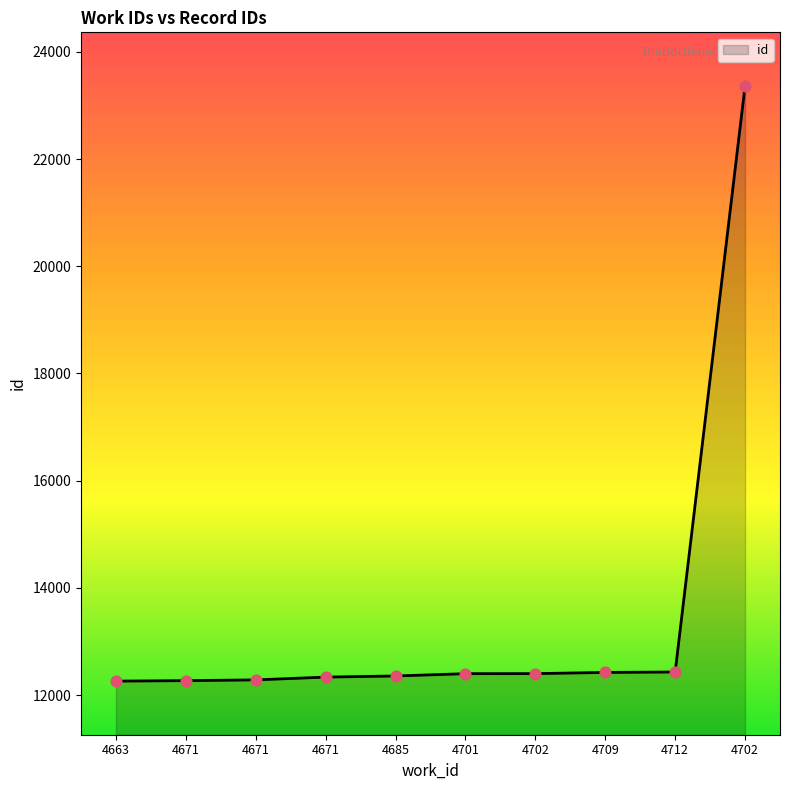

What is the change in value from 4709 to 4712?

+8